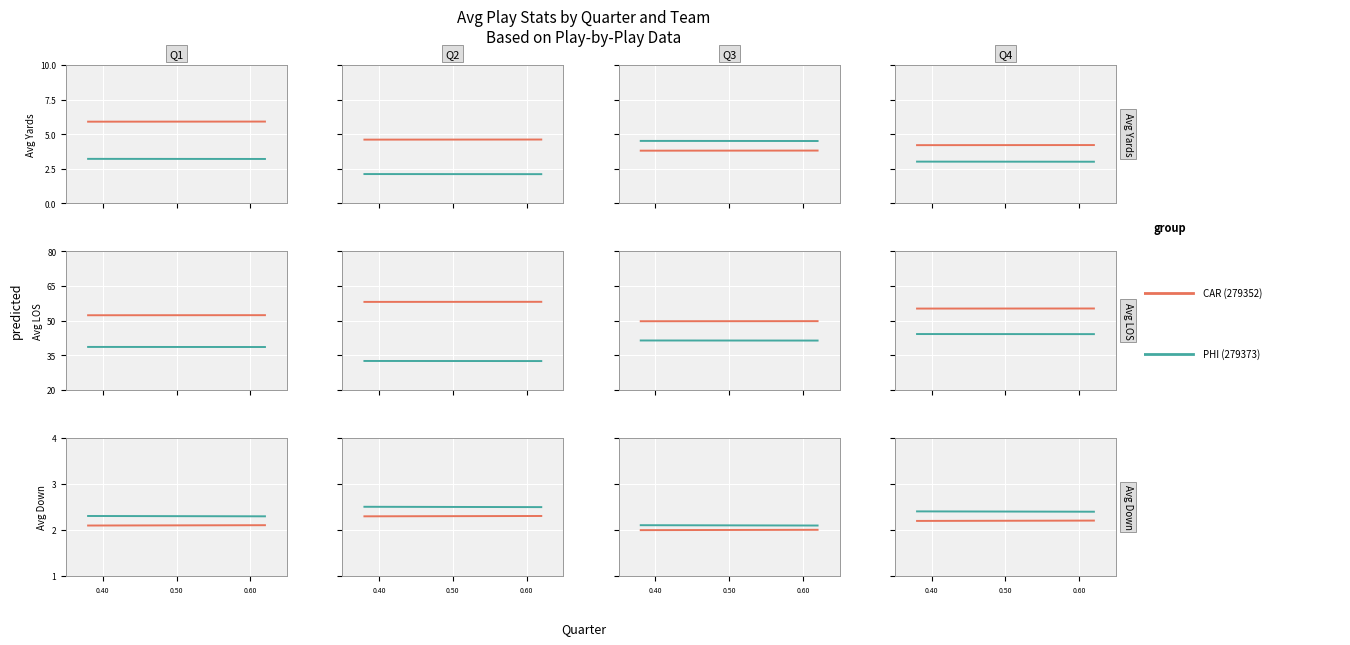

At 0.00, list the series in order from smallest to largest.

PHI (279373), CAR (279352)